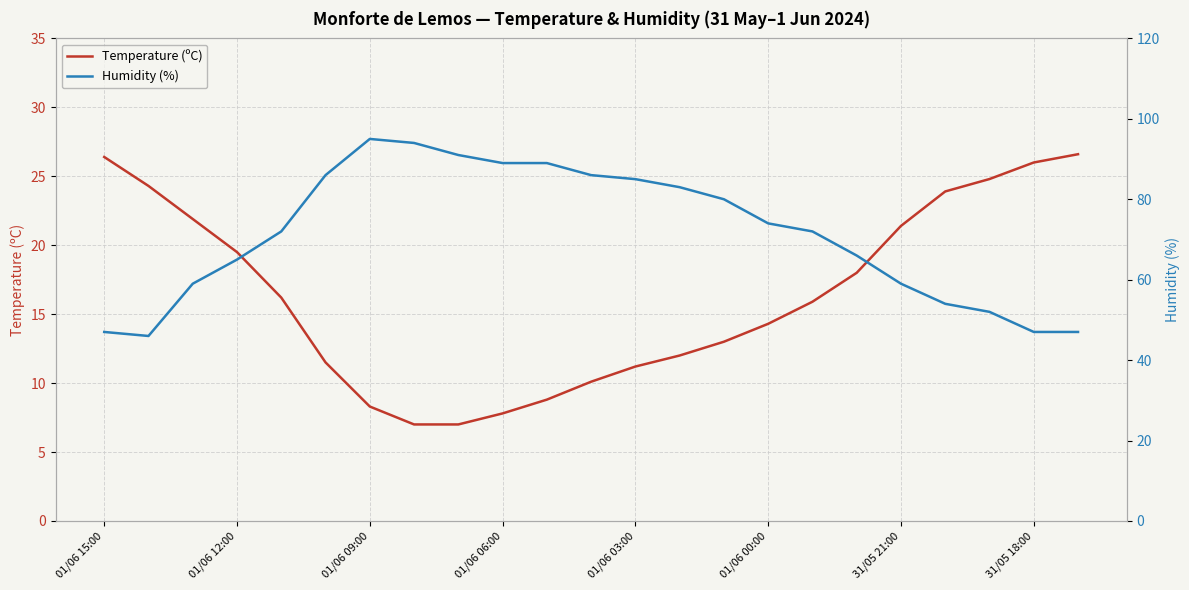

How many interior local valleys does the Humidity (%) series have?

1